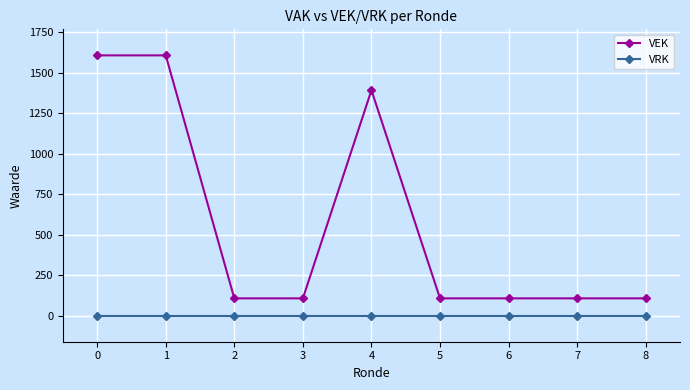

At how many categories does at least one series exceed 1102?

3